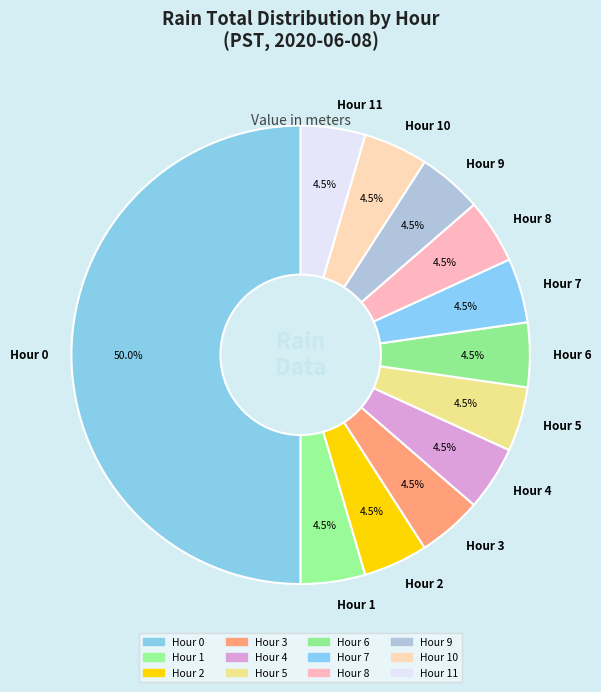

Approximately how many times larger is the value at Hour 1 compared to Hour 11?

1.0